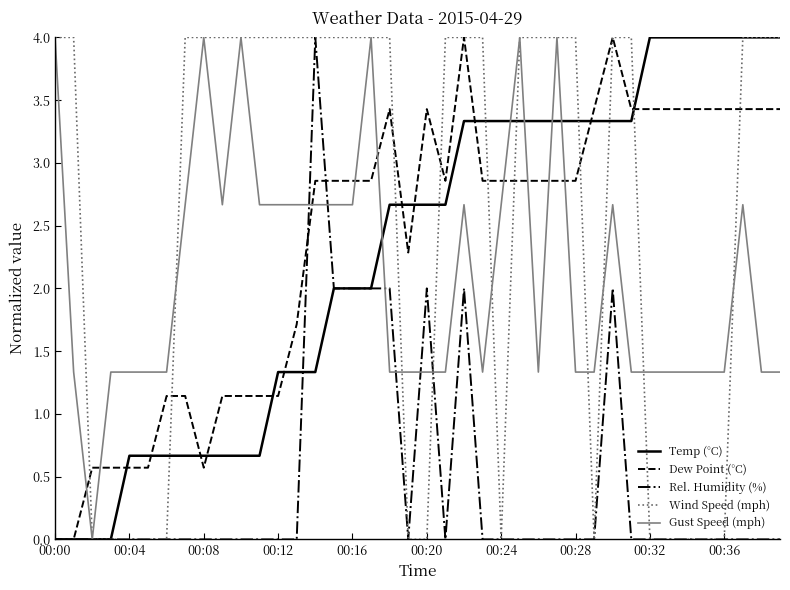

Which series has the largest total across all categories?

Wind Speed (mph)